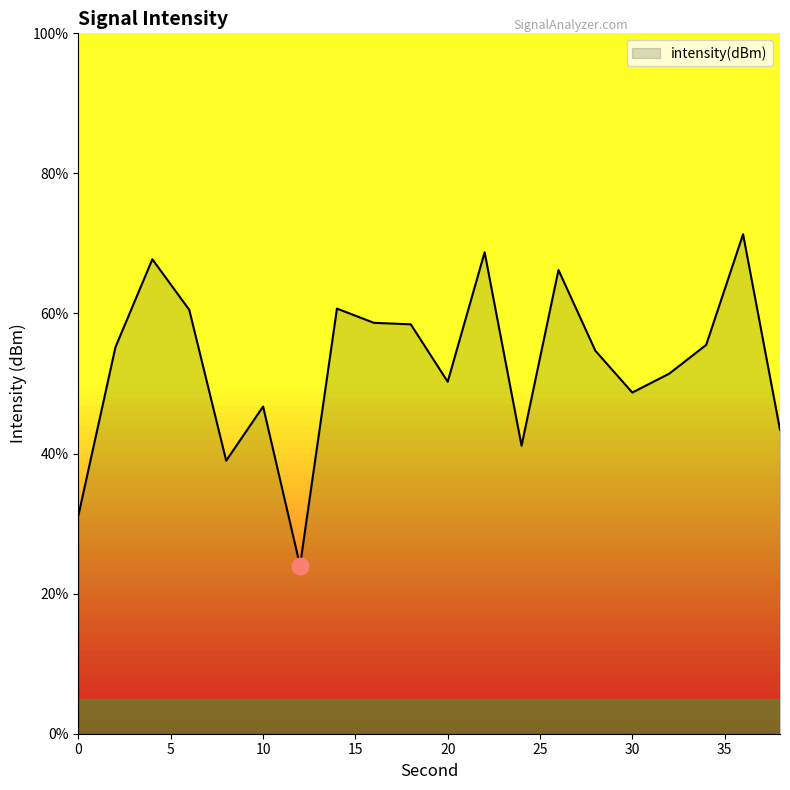

Does the chart have visible grid lines?

No